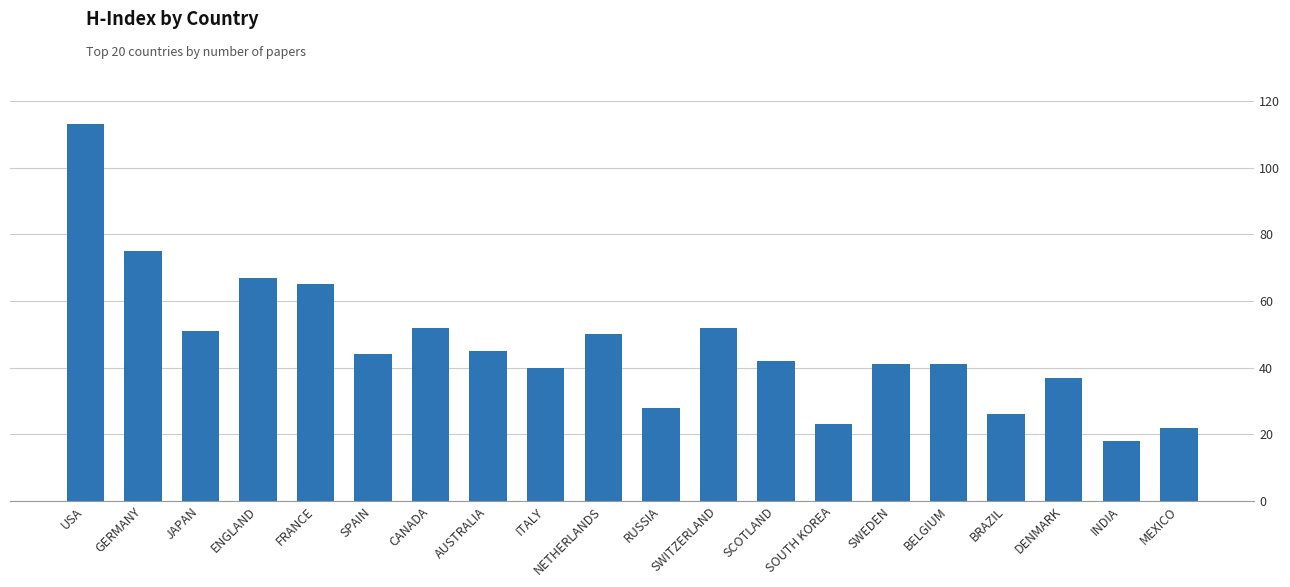

Which category has the highest value across all series?

USA